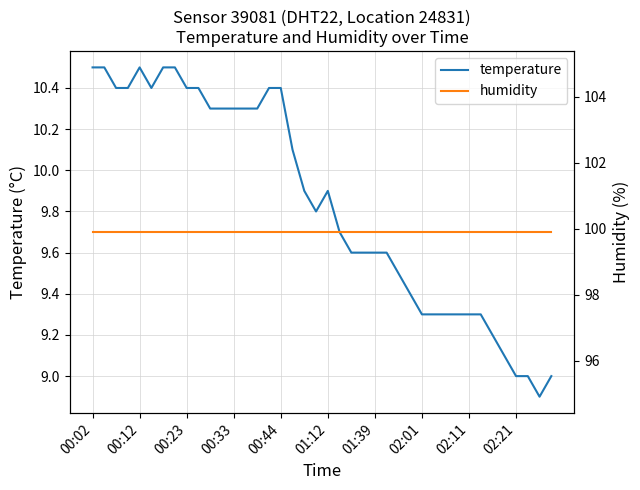

Count the number of categories in the chart.

40